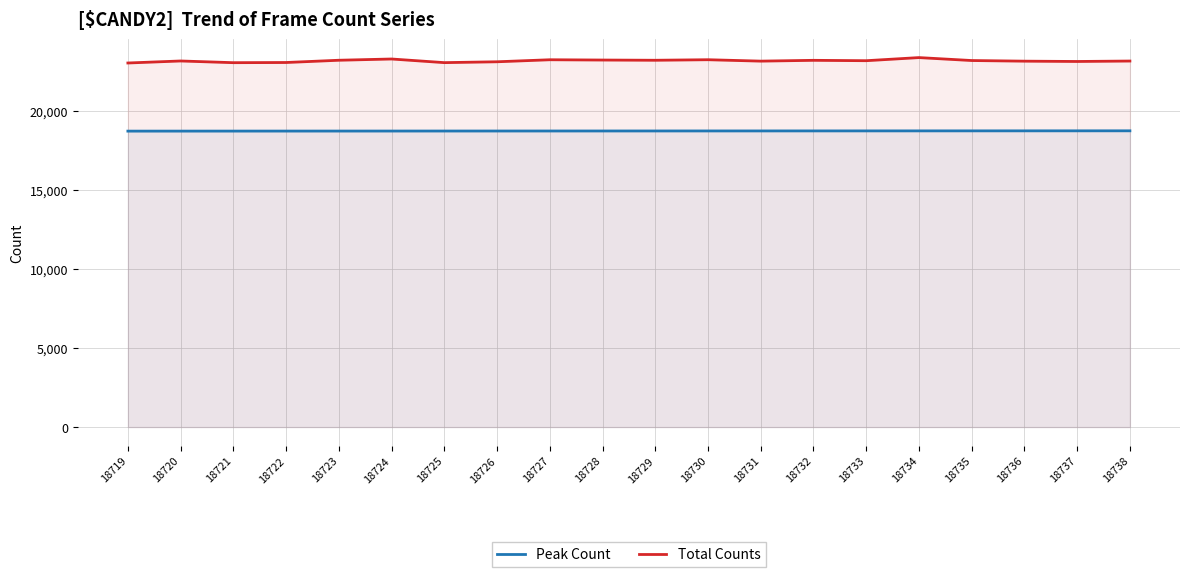

What is the average value of the Total Counts series?

23165